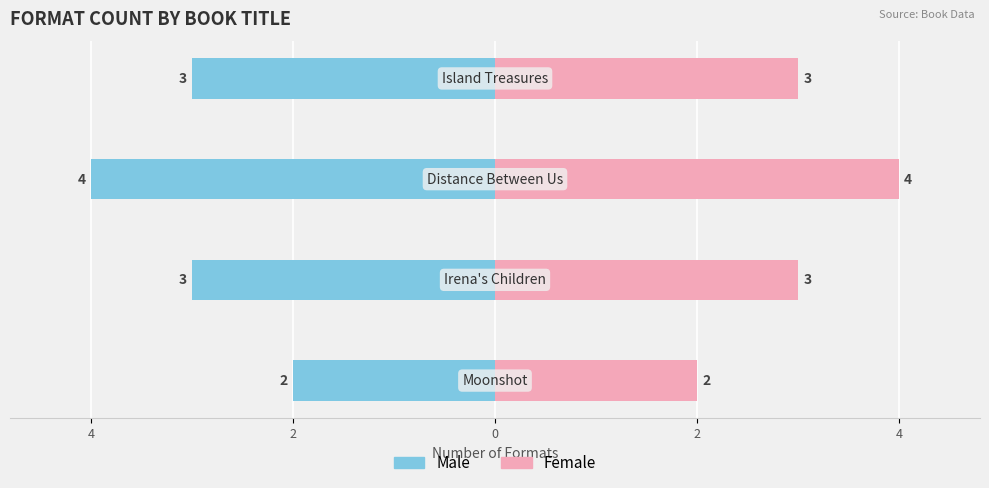

How many bars are there in total?

8